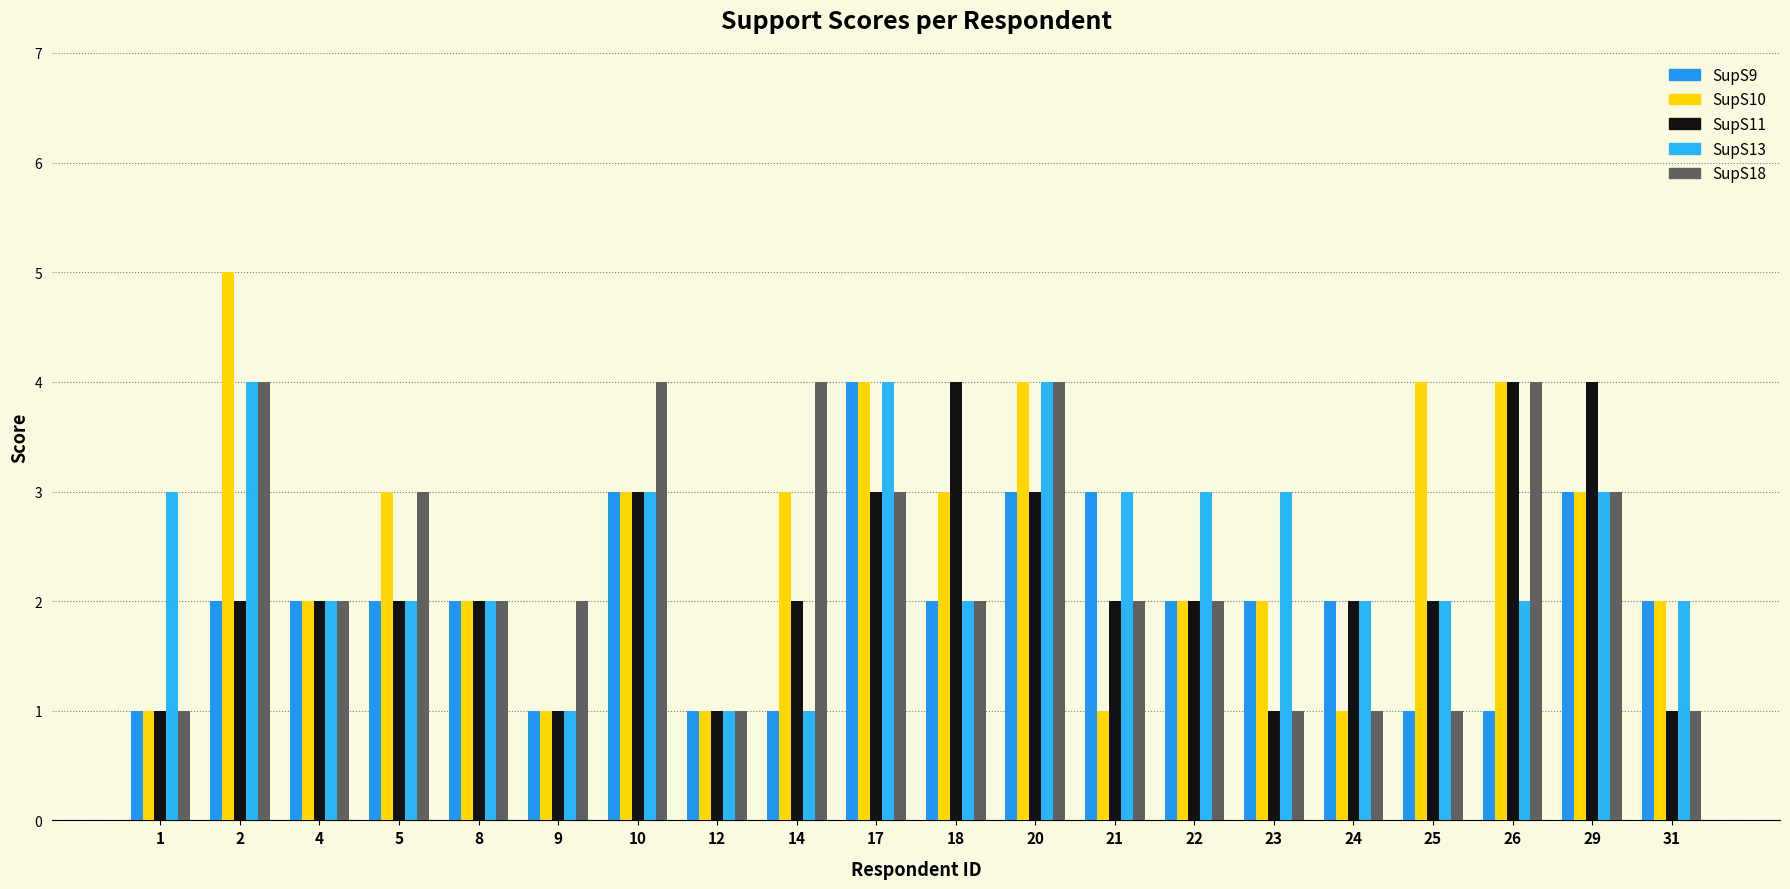

The SupS18 series shows 5 at 14. True or false?

False